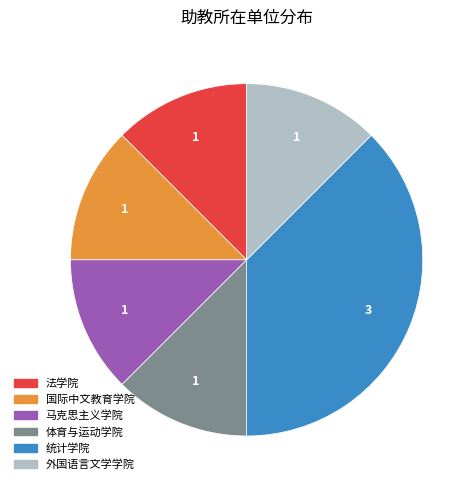

Approximately how many times larger is the value at 马克思主义学院 compared to 体育与运动学院?

1.0